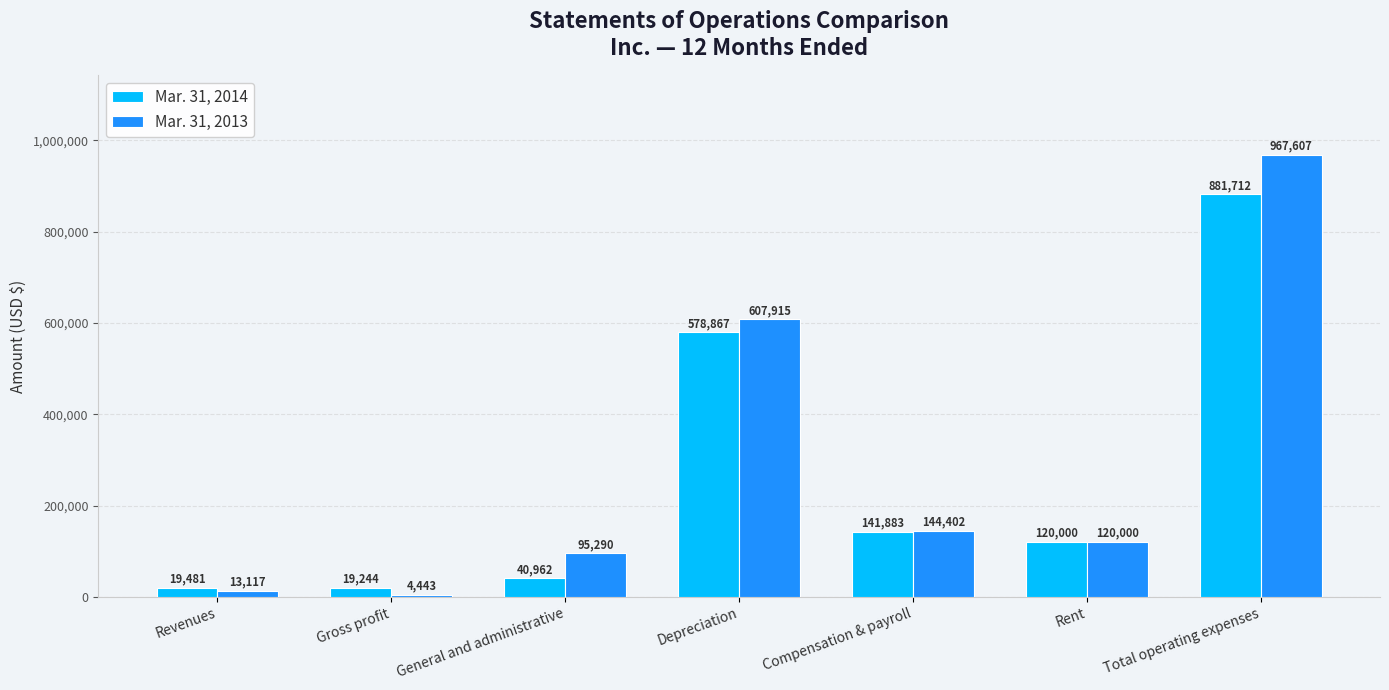

What are all the series names shown in the legend?

Mar. 31, 2014, Mar. 31, 2013